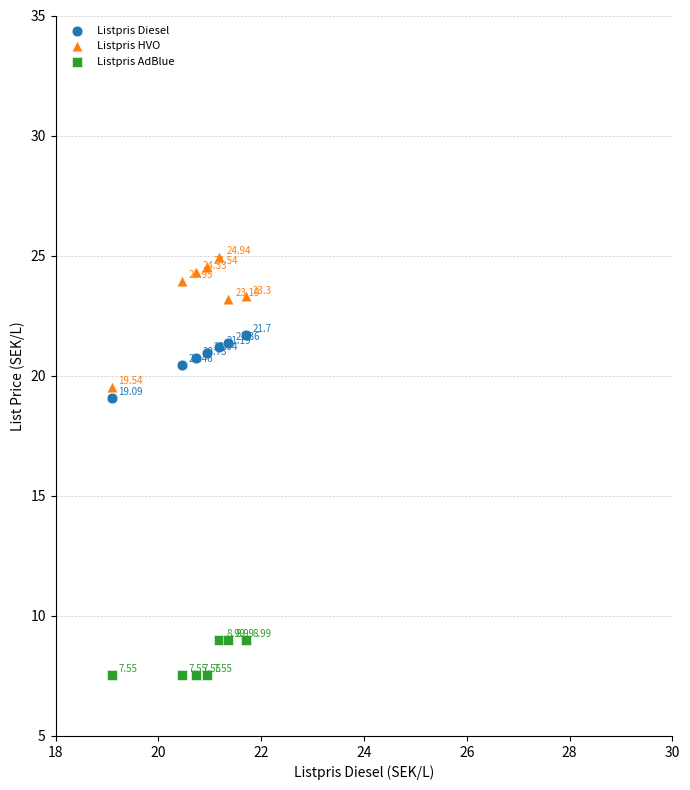

What are all the series names shown in the legend?

Listpris Diesel, Listpris HVO, Listpris AdBlue